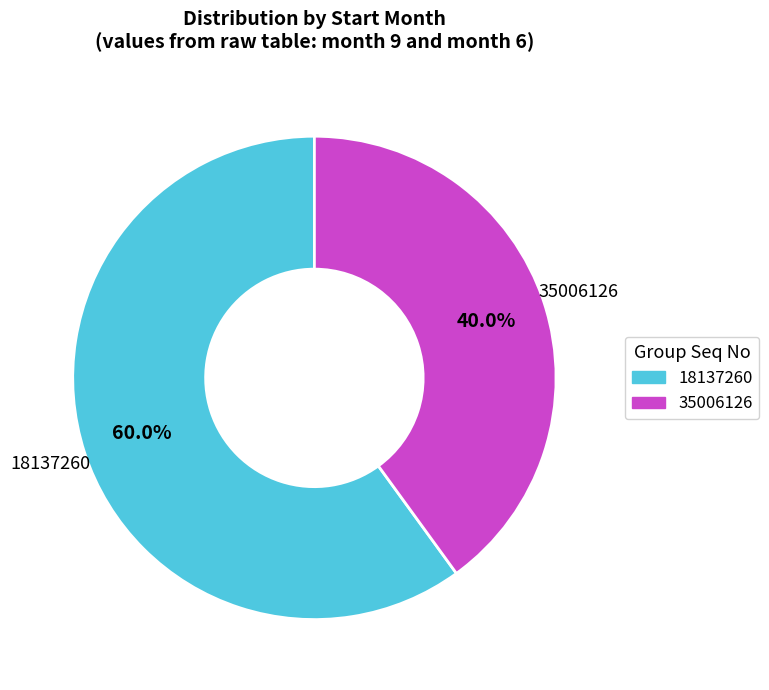

What portion of the pie excludes 35006126?

60.0%